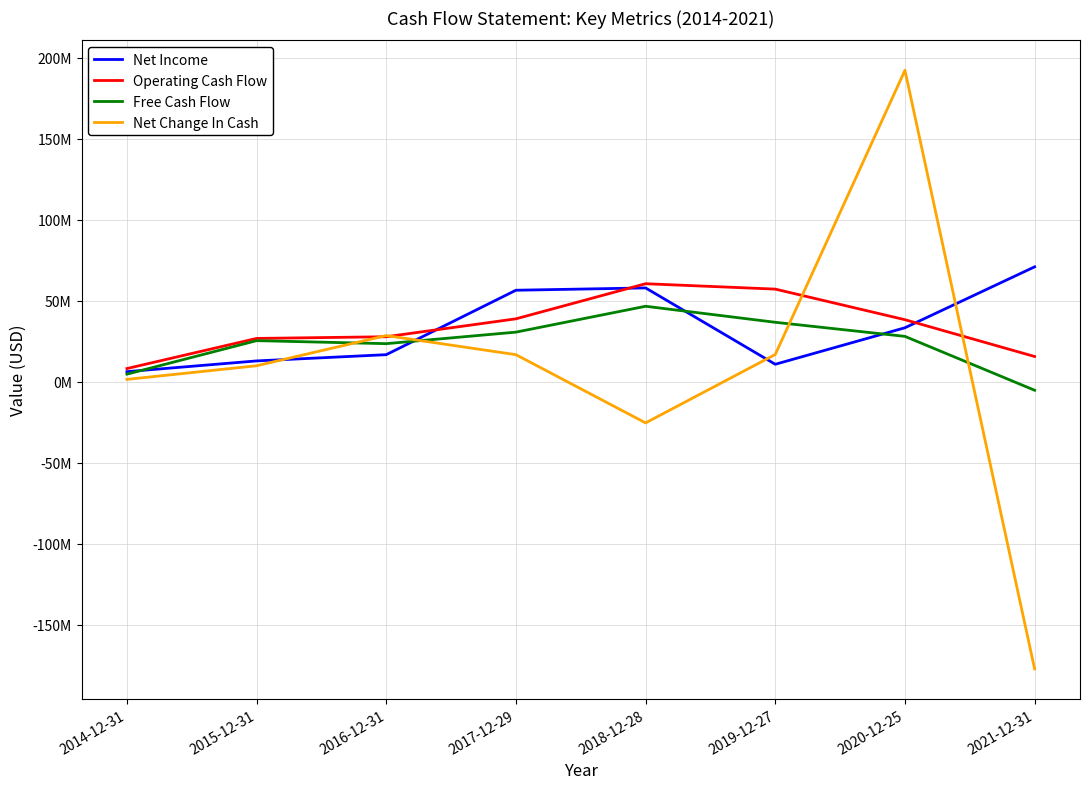

What position from the right is 2014-12-31?

8